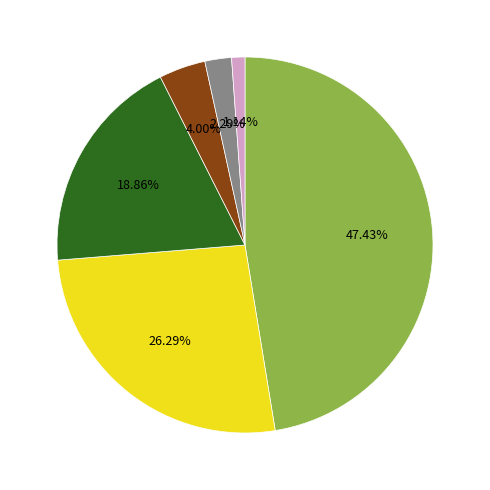

How many segments does this pie chart have?

6